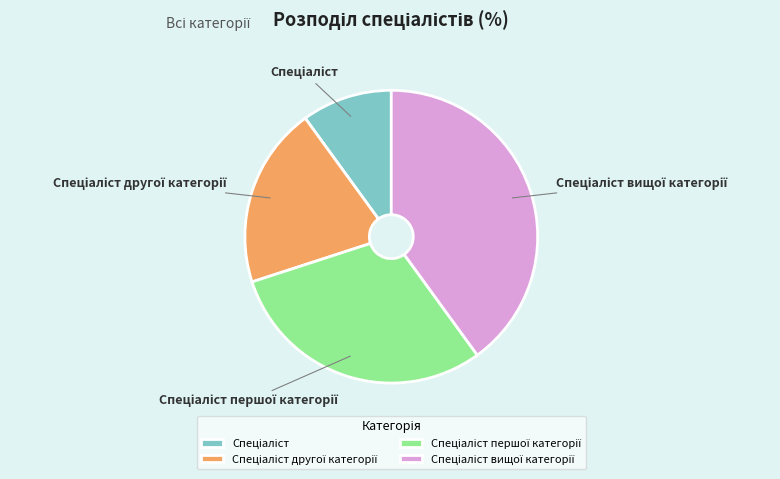

Is there a majority slice in this chart?

No